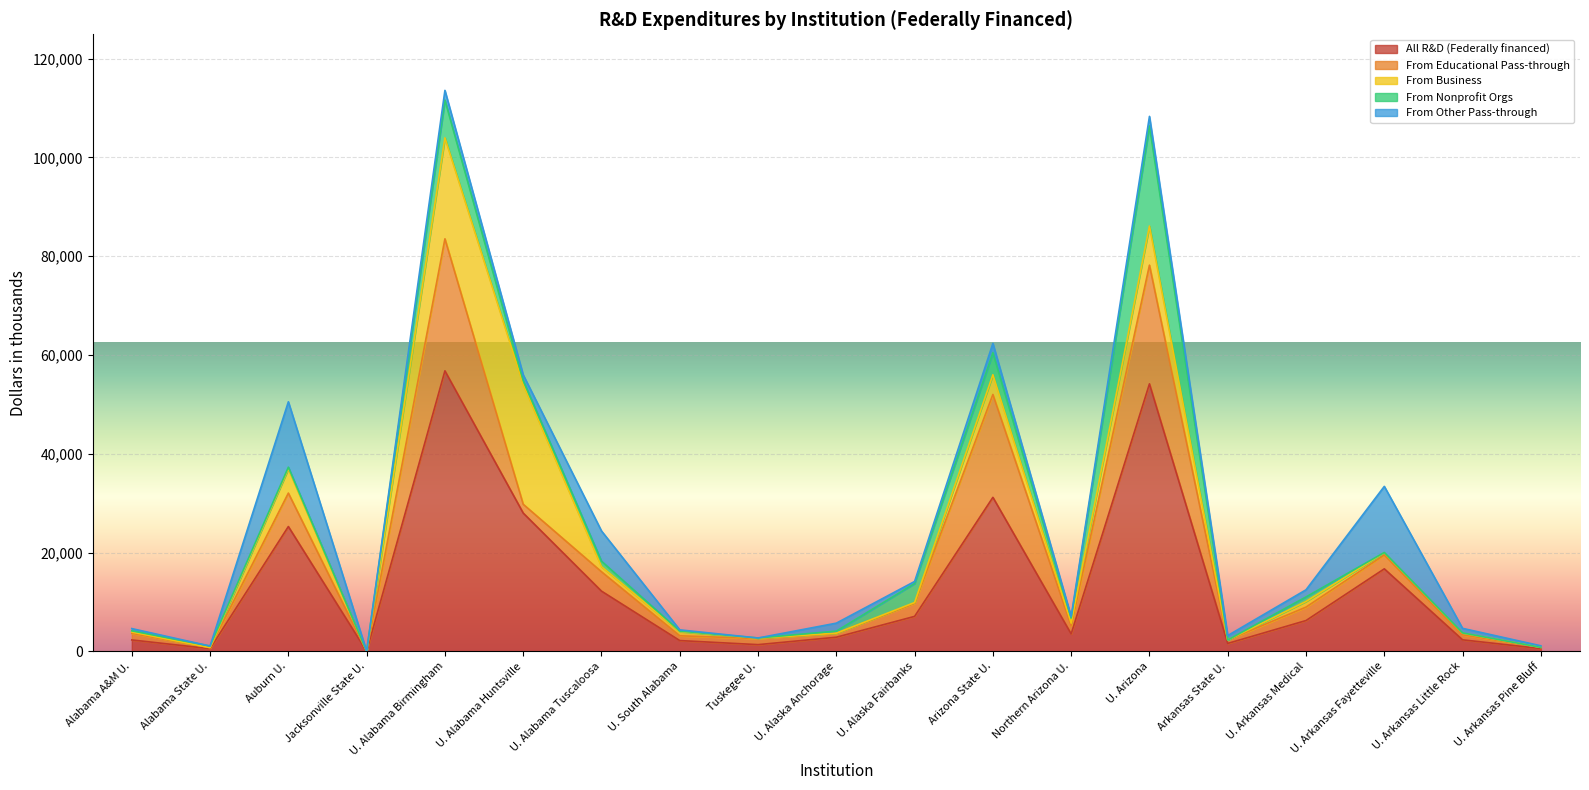

What is the label of the 18th point from the left?

U. Arkansas Little Rock